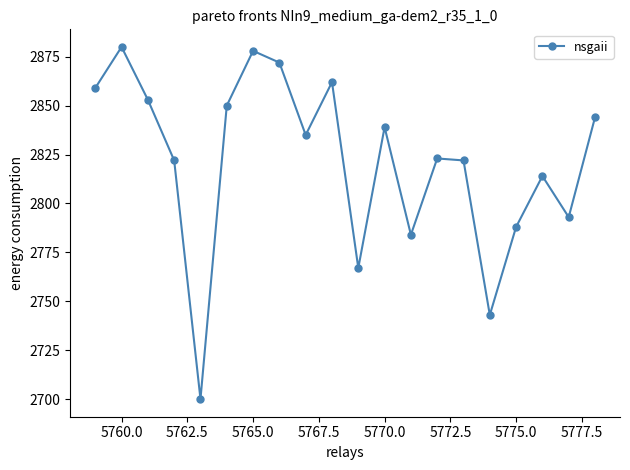

How many categories are shown in the chart?

20